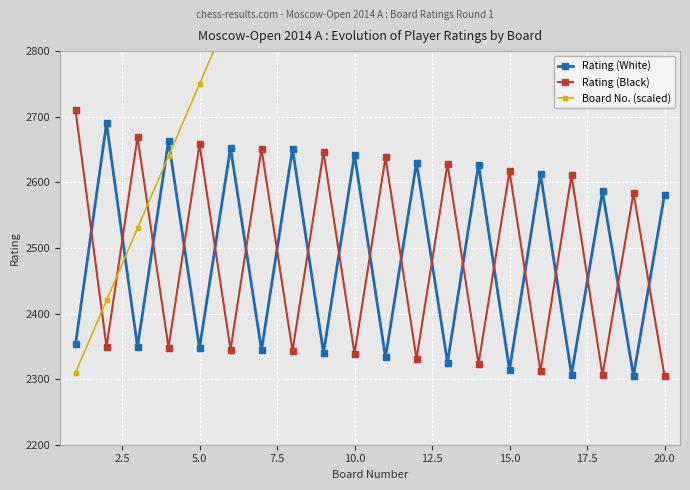

What is the lowest value of the Rating (White) series?

2305